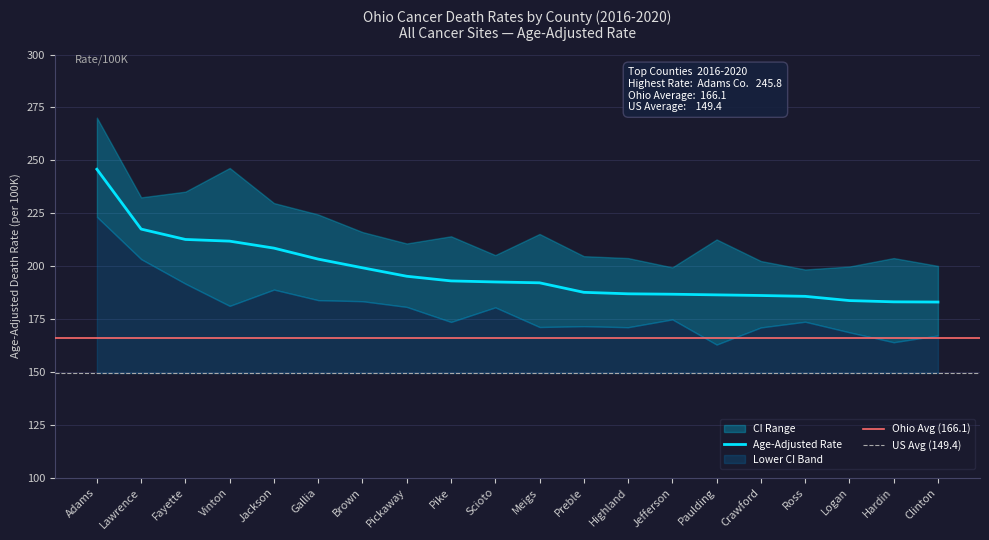

Reading right to left, transcribe all the data shown in this chart.

Age-Adjusted Rate: 183.0	183.1	183.7	185.7	186.1	186.4	186.7	186.9	187.6	192.1	192.5	193.0	195.2	199.2	203.3	208.5	211.8	212.6	217.5	245.8
Lower CI: 167.2	164.0	168.7	173.7	171.0	162.9	174.8	171.1	171.6	171.2	180.5	173.6	180.7	183.4	183.9	188.9	181.2	191.7	203.3	223.3
Upper CI: 200.1	203.8	199.8	198.4	202.4	212.6	199.4	203.8	204.7	215.2	205.2	214.1	210.7	216.1	224.4	229.8	246.4	235.2	232.5	270.2